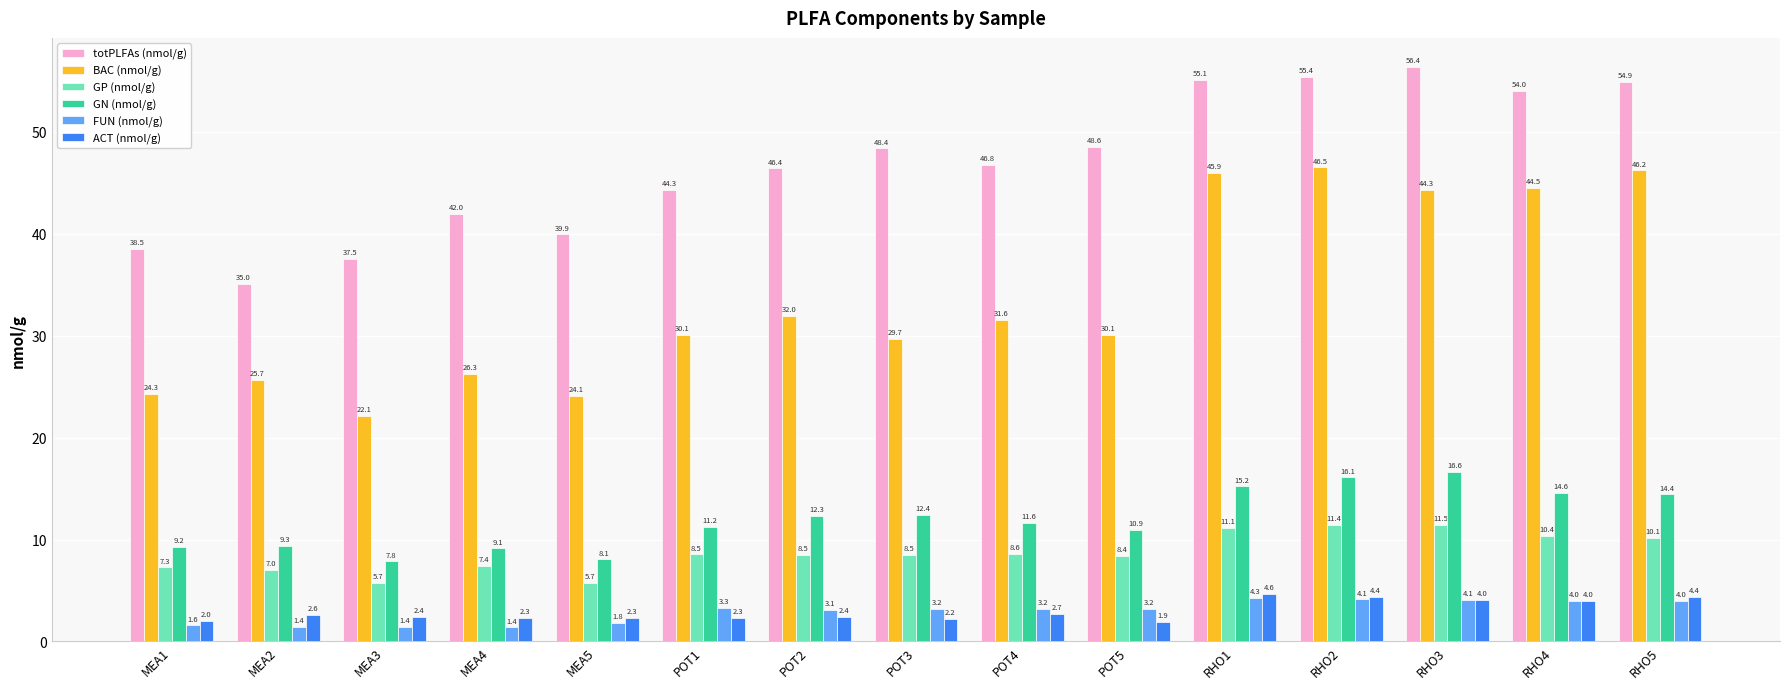

Reading right to left, transcribe all the data shown in this chart.

totPLFAs (nmol/g): 54.9	54.0	56.4	55.4	55.1	48.6	46.8	48.4	46.4	44.3	39.9	42.0	37.5	35.0	38.5
BAC (nmol/g): 46.2	44.5	44.3	46.5	45.9	30.1	31.6	29.7	32.0	30.1	24.1	26.3	22.1	25.7	24.3
GP (nmol/g): 10.1	10.4	11.5	11.4	11.1	8.4	8.6	8.5	8.5	8.5	5.7	7.4	5.7	7.0	7.3
GN (nmol/g): 14.4	14.6	16.6	16.1	15.2	10.9	11.6	12.4	12.3	11.2	8.1	9.1	7.8	9.3	9.2
FUN (nmol/g): 4.0	4.0	4.1	4.1	4.3	3.2	3.2	3.2	3.1	3.3	1.8	1.4	1.4	1.4	1.6
ACT (nmol/g): 4.4	4.0	4.0	4.4	4.6	1.9	2.7	2.2	2.4	2.3	2.3	2.3	2.4	2.6	2.0